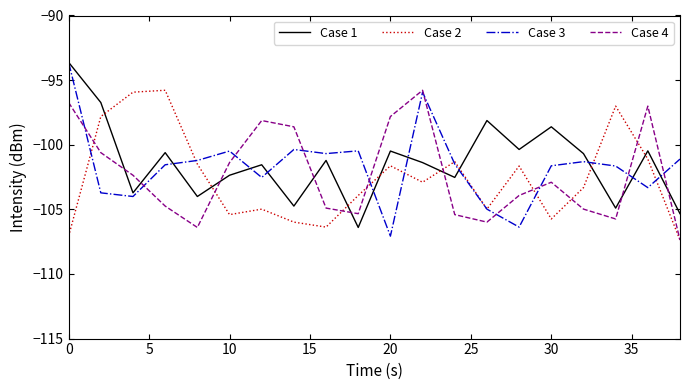

How many intersections are there between Case 1 and Case 4?

8